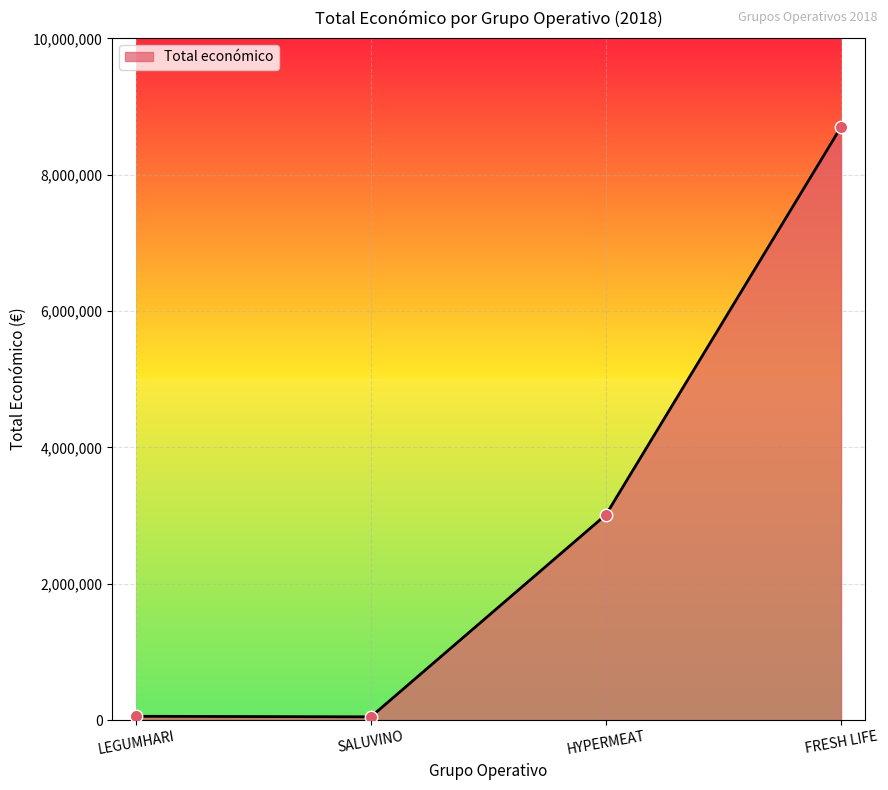

What is the change in value from LEGUMHARI to FRESH LIFE?

+8644186